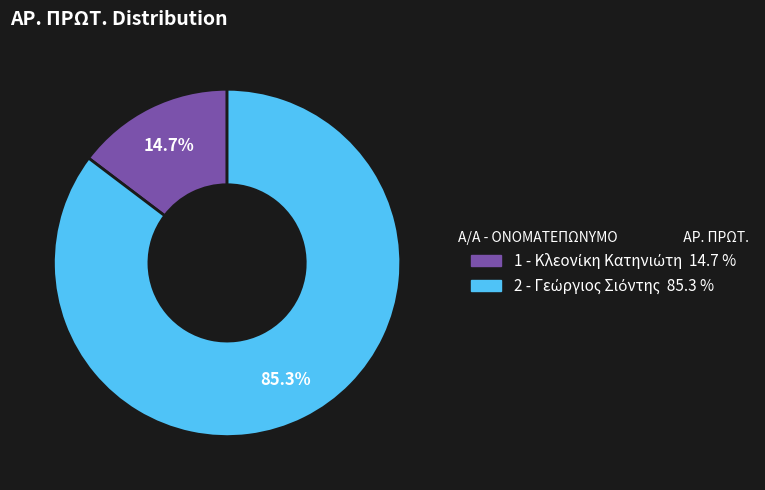

Is the sum of 2 and 1 greater than half?

Yes